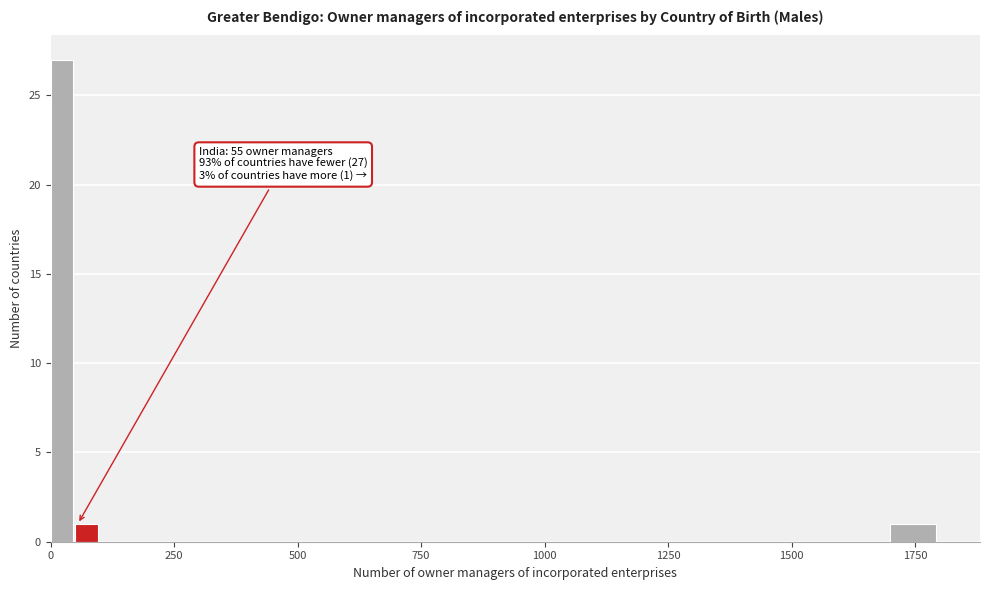

Read against the x-axis, roughly where is the centre of the tallest bar?

0